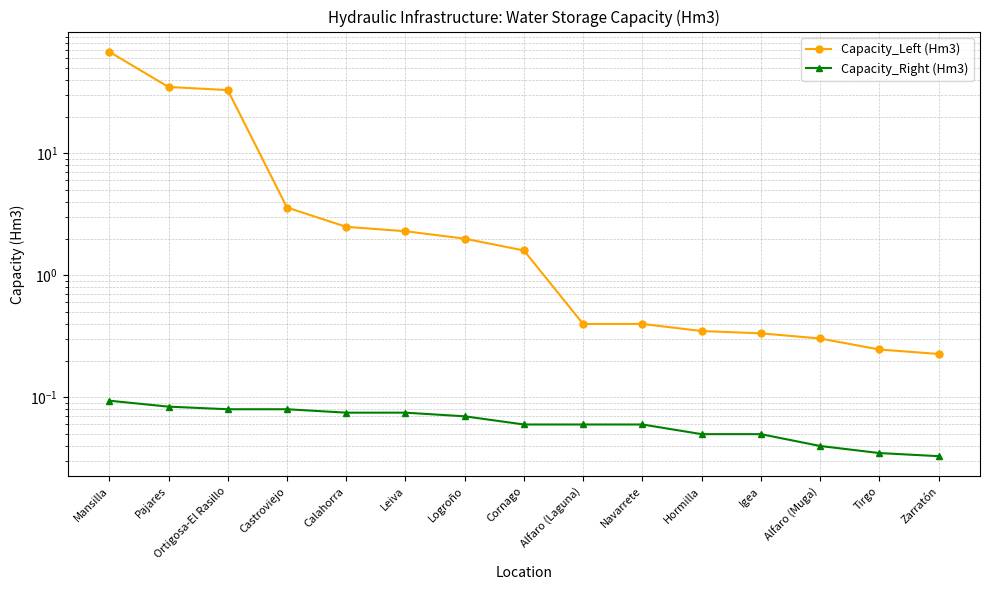

What is the average value of the Capacity_Right (Hm3) series?

0.1